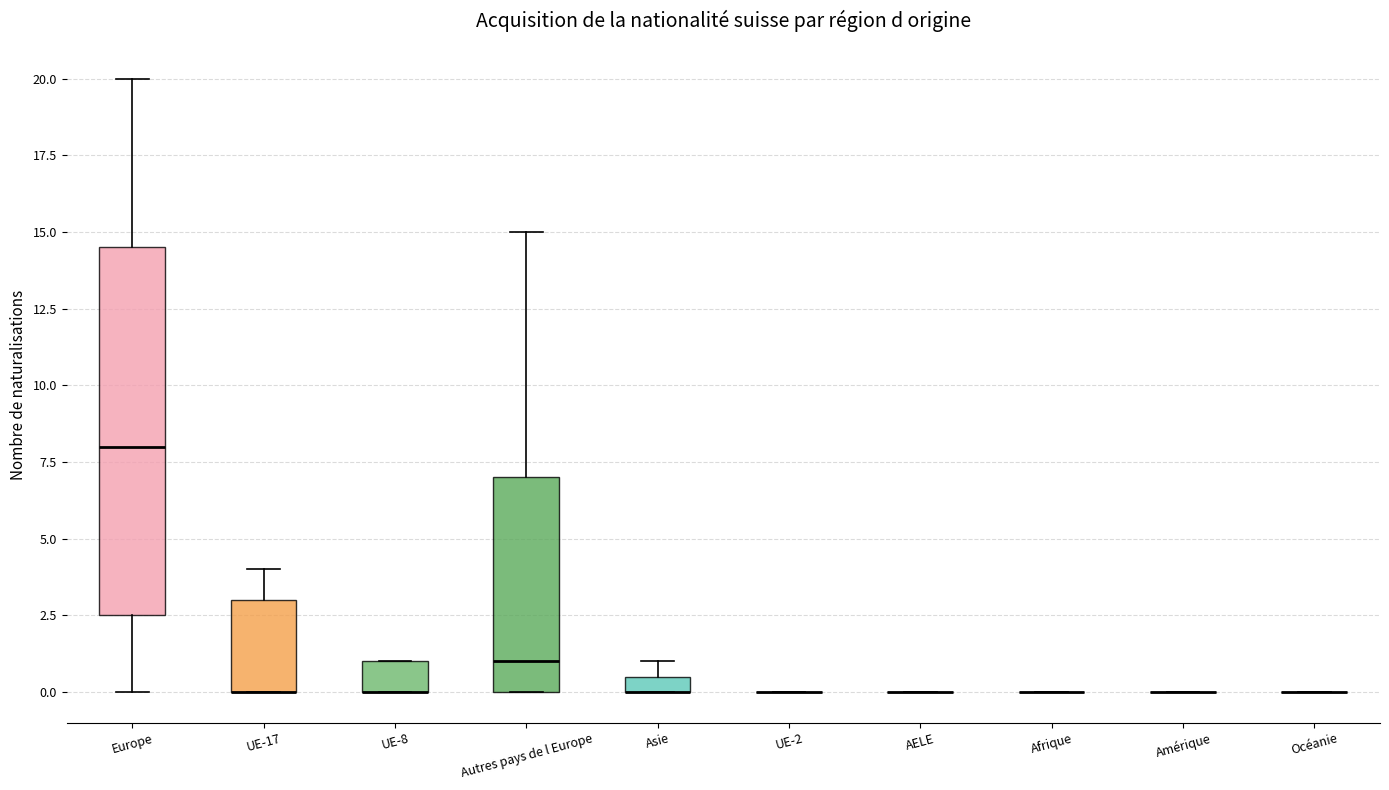

Comparing the boxes themselves (not the whiskers), which one is the tallest?

Europe